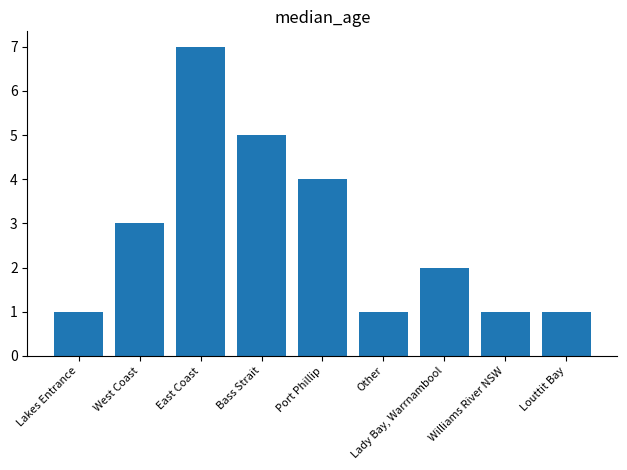

What is the value of the 5th bar from the left?

4